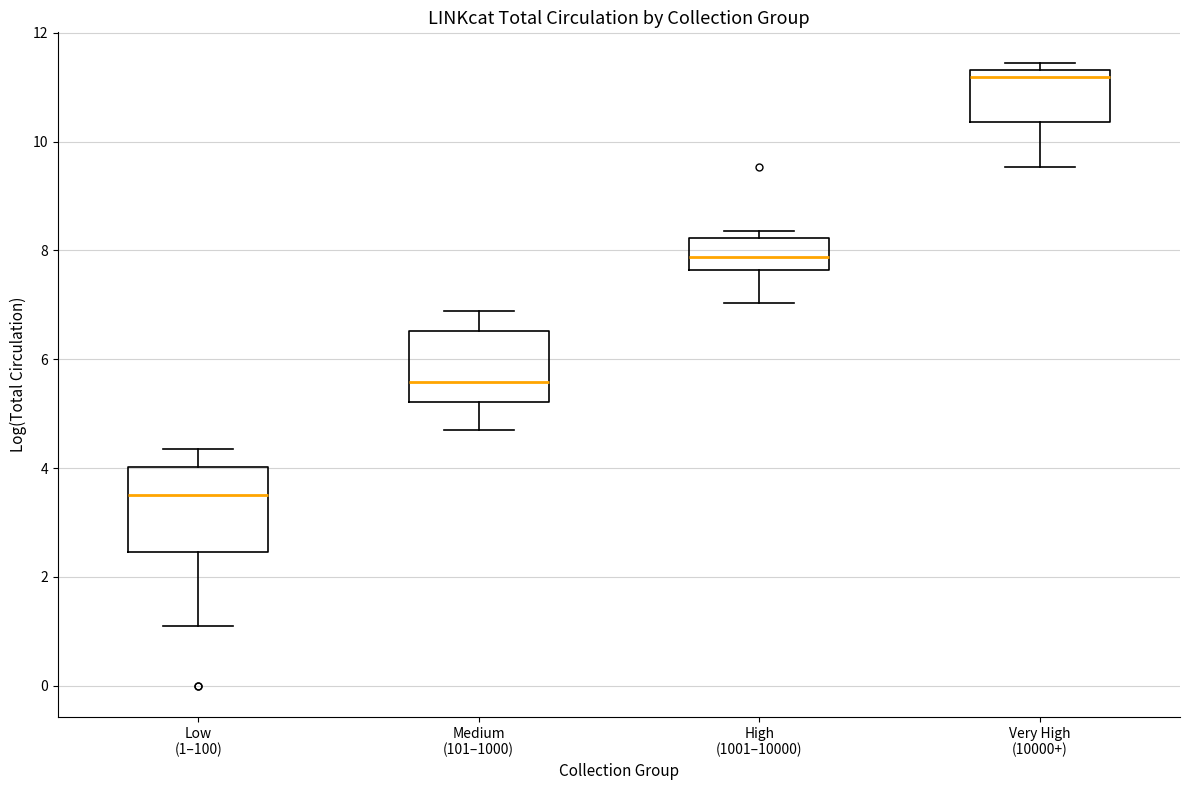

Which box is the tallest, from its lower edge to its upper edge?

Low (1–100)